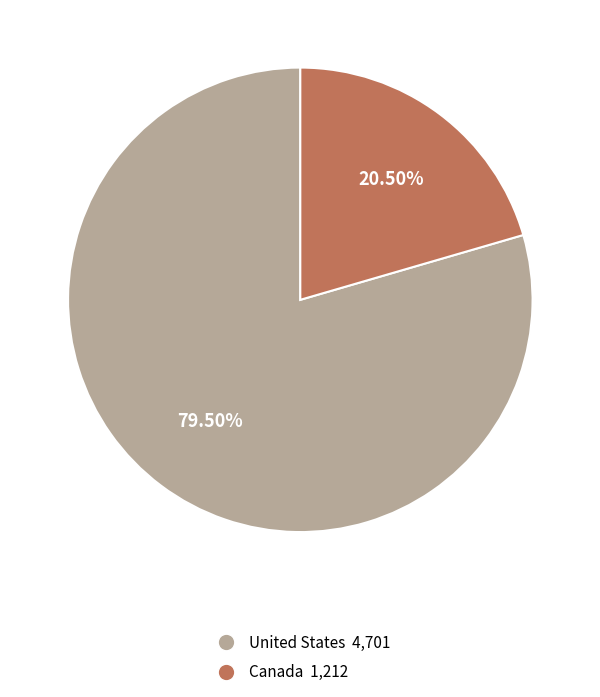

To the nearest percent, what is the combined percentage of United States and Canada?

100%